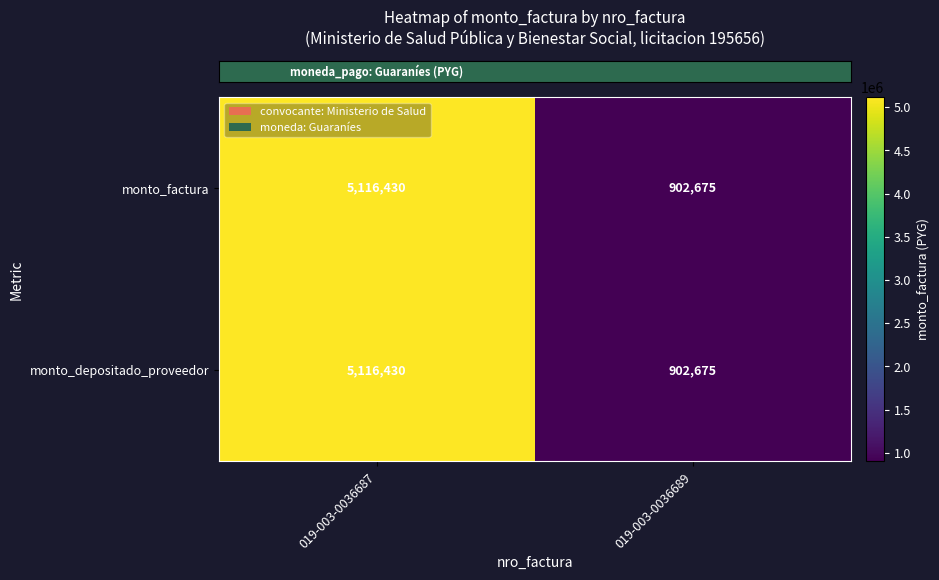

Which label corresponds to the largest value in the chart?

019-003-0036687